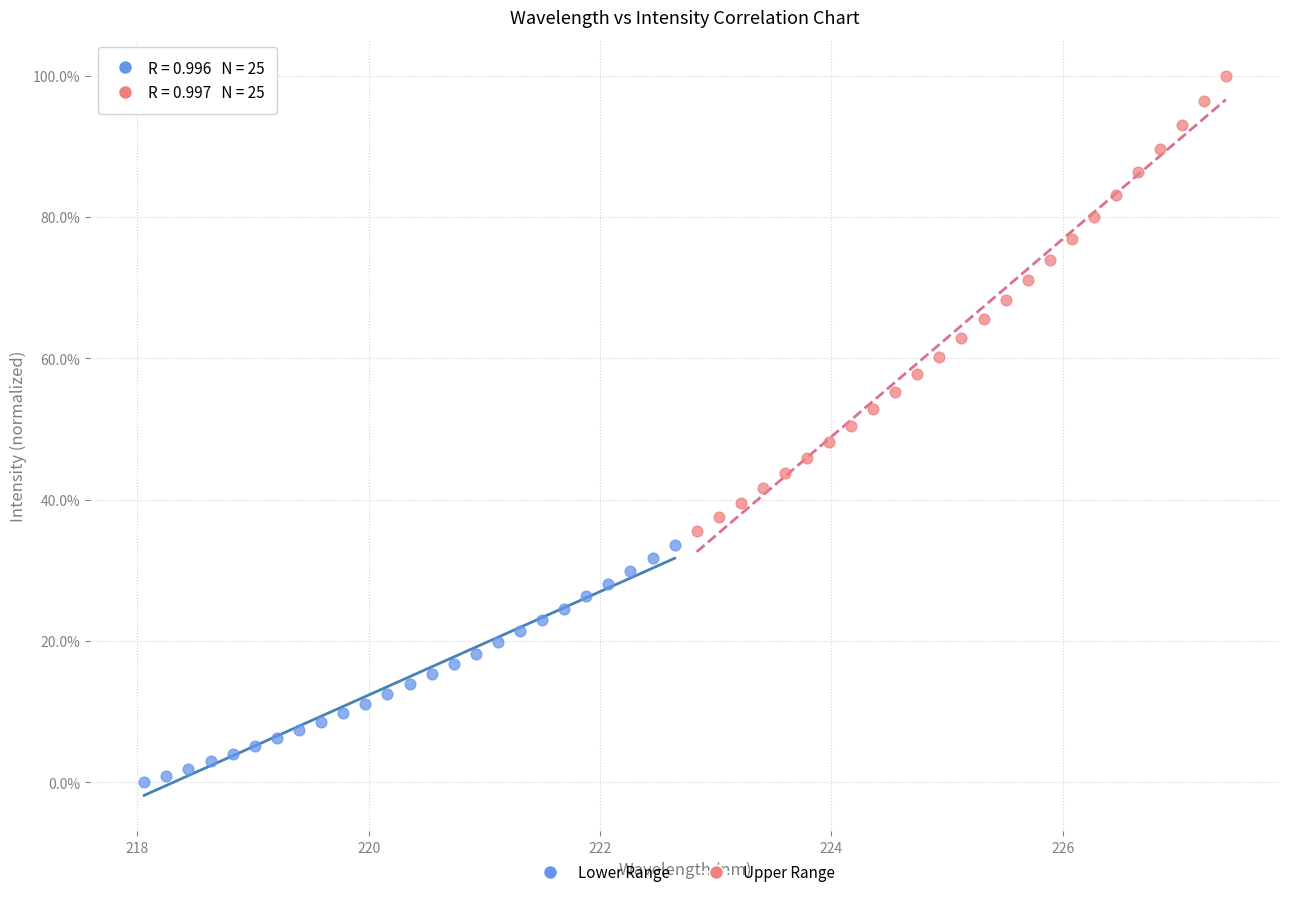

Which series has the widest spread of Y values?

Upper Range